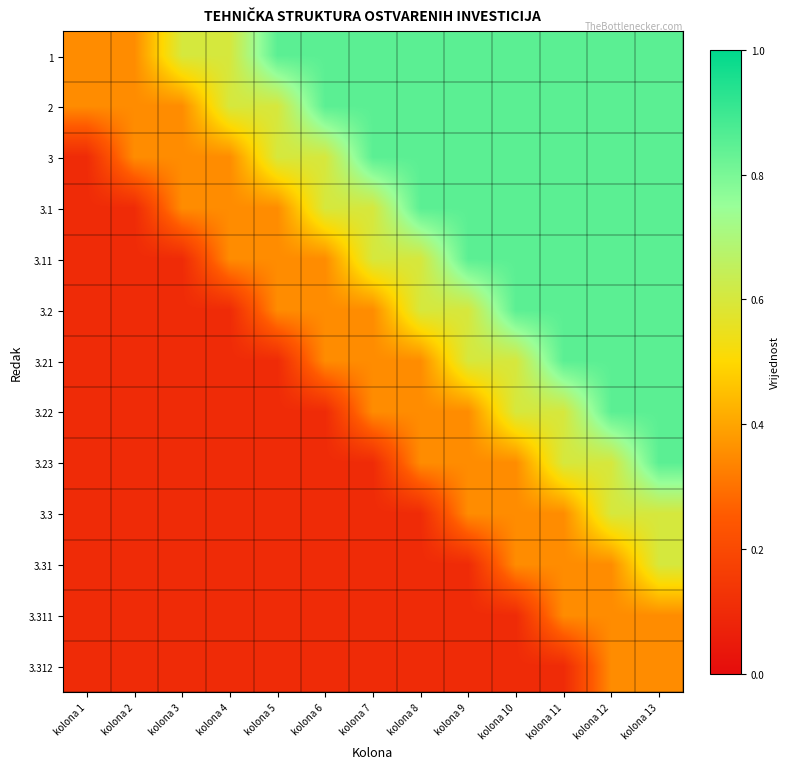

How many categories are shown in the chart?

13